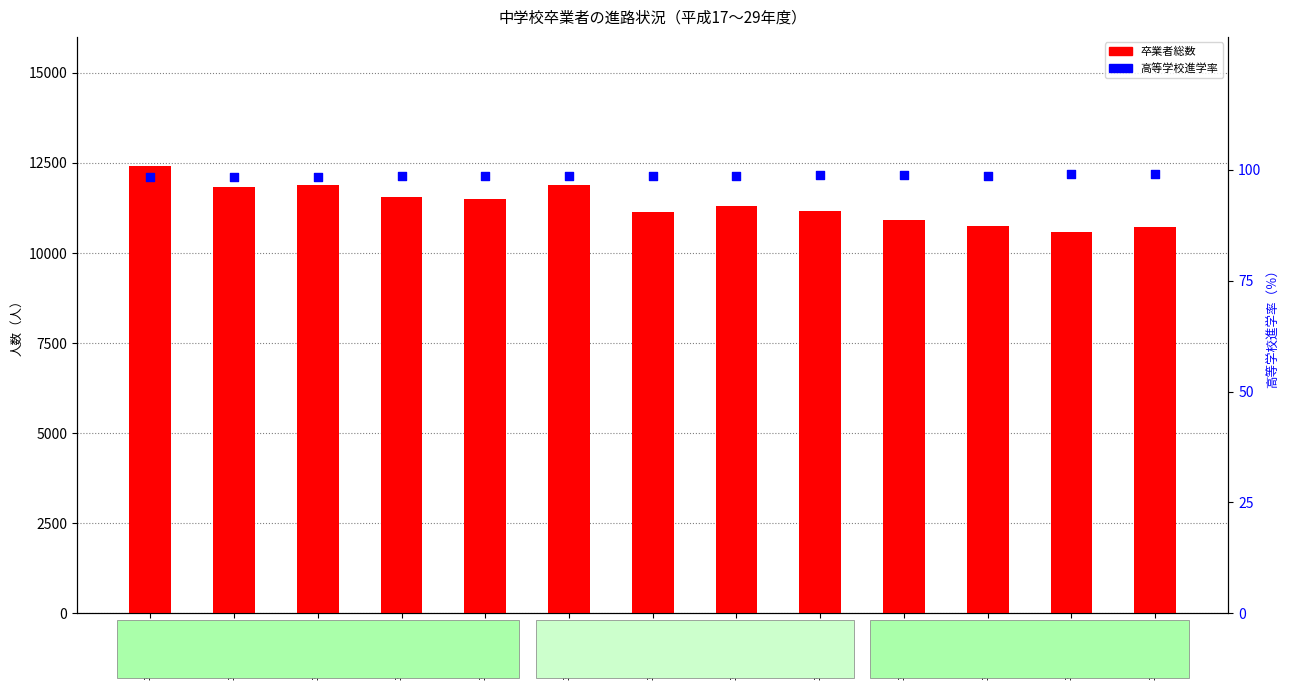

Is the value of 卒業者総数 at 平成23年度 greater than the value of 高等学校進学率 at 平成22年度?

Yes